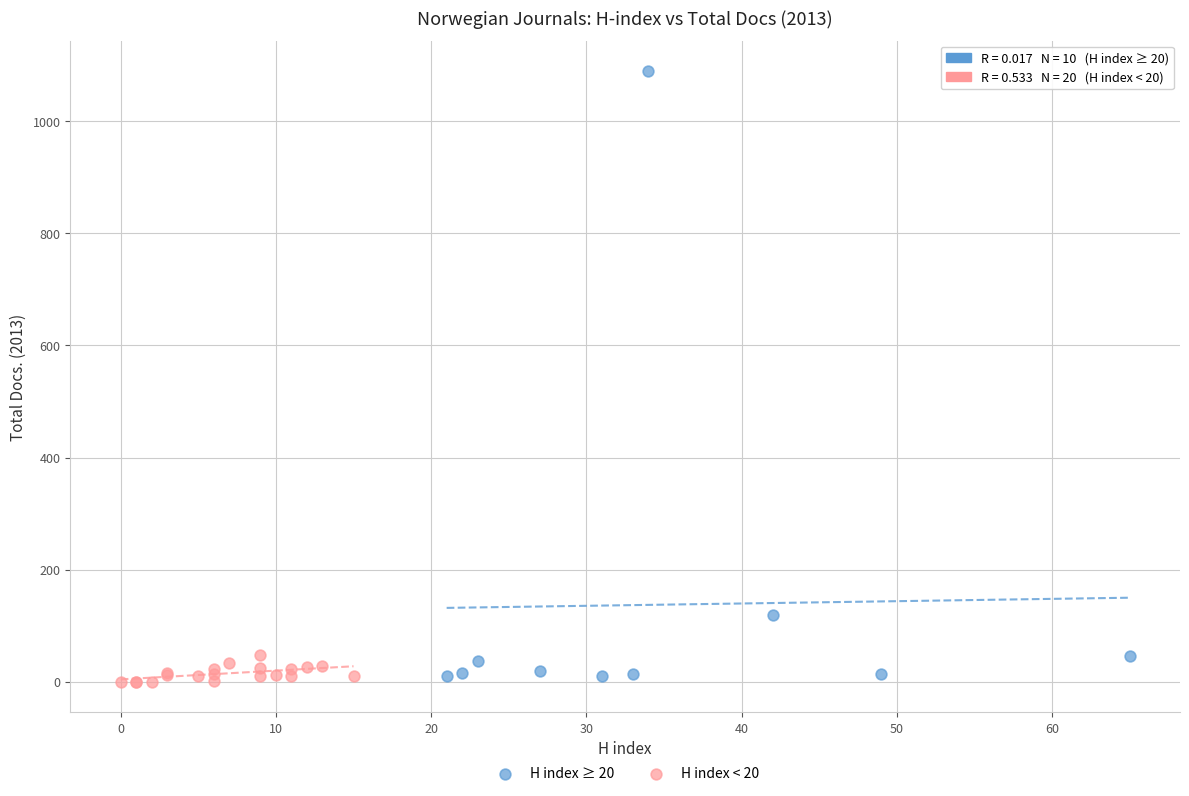

Which series reaches the maximum Y coordinate?

H index ≥ 20